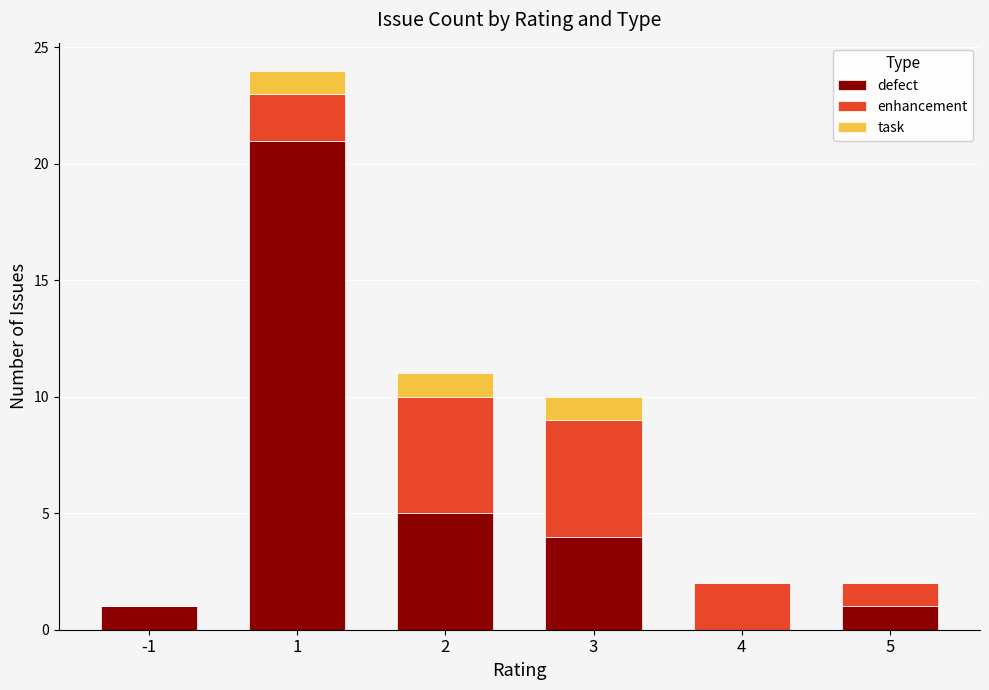

At which category is the sum across all series the highest?

1